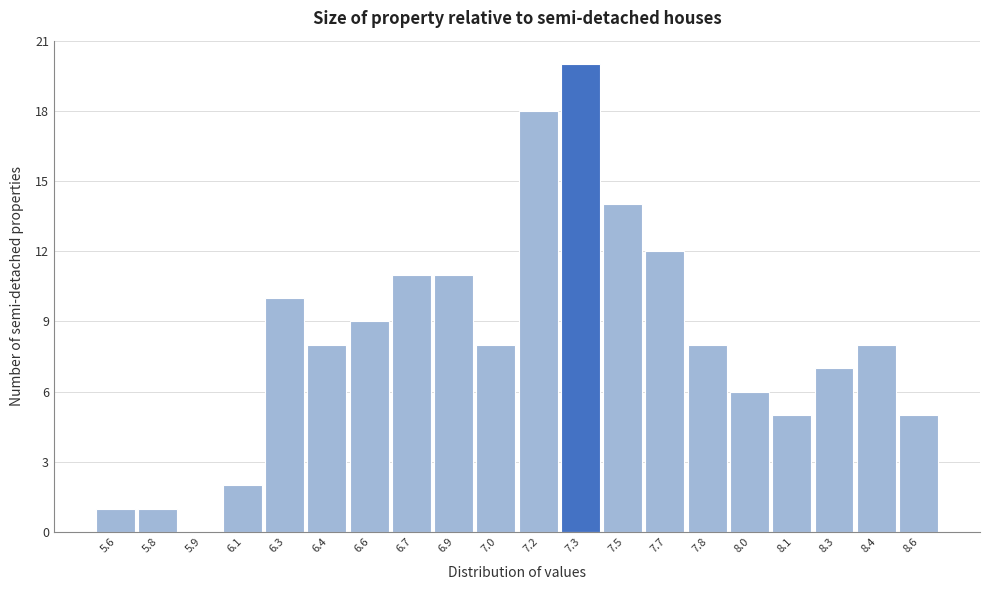

Reading right to left, transcribe all the data shown in this chart.

8.6=5	8.4=8	8.3=7	8.1=5	8.0=6	7.8=8	7.7=12	7.5=14	7.3=20	7.2=18	7.0=8	6.9=11	6.7=11	6.6=9	6.4=8	6.3=10	6.1=2	5.9=0	5.8=1	5.6=1